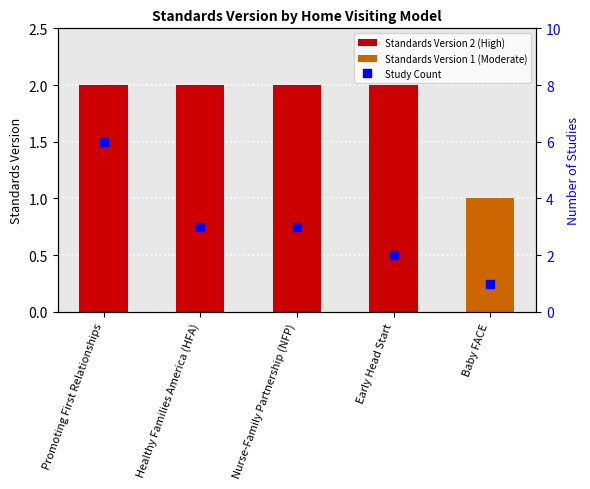

Which series has the widest spread of values?

Study Count